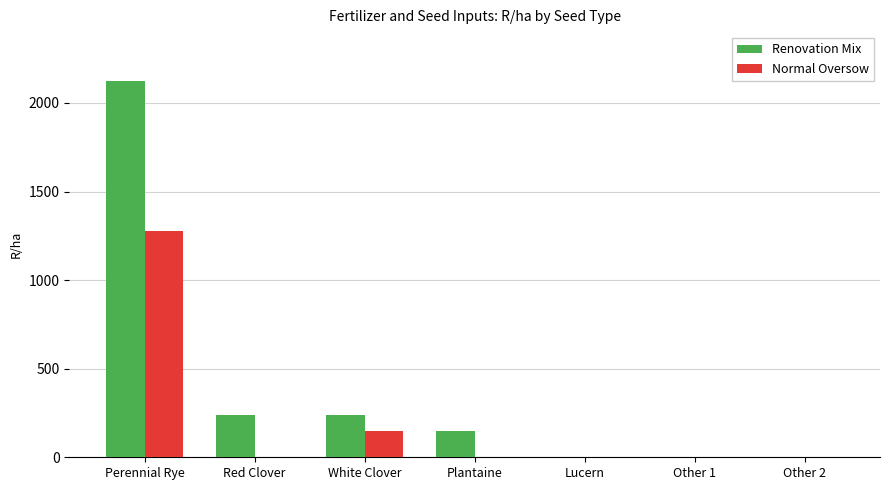

What is the highest value of the Normal Oversow series?

1275